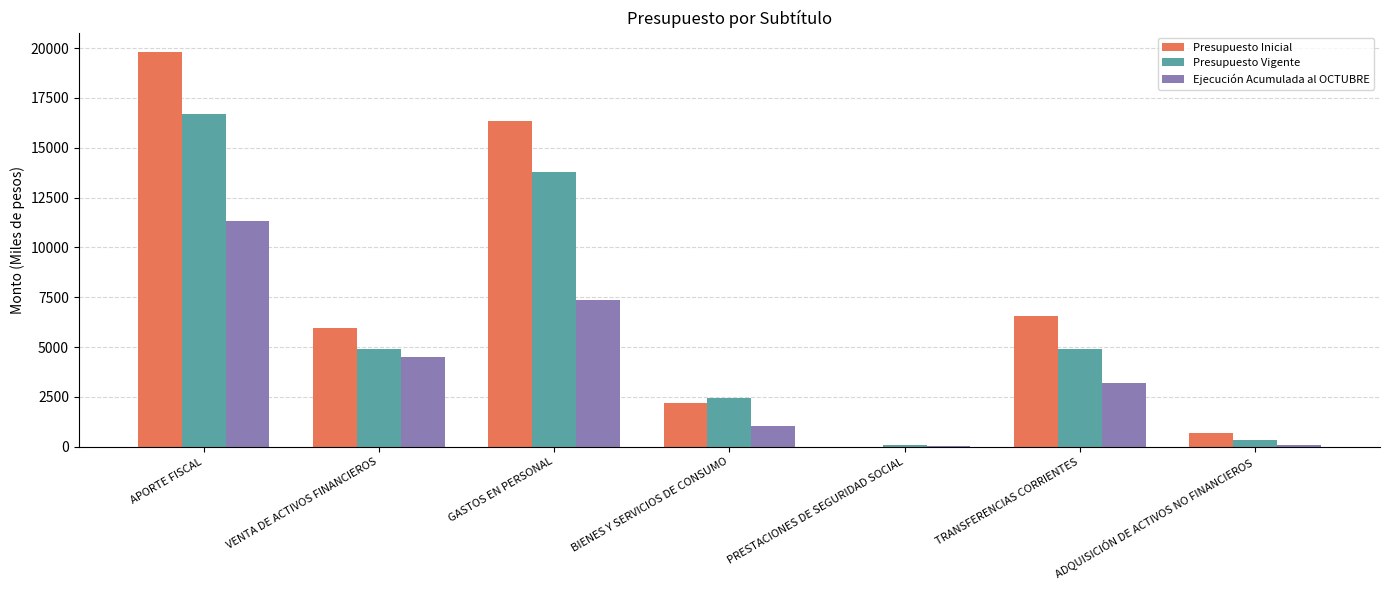

What is the approximate value of Presupuesto Vigente at VENTA DE ACTIVOS FINANCIEROS?

4883